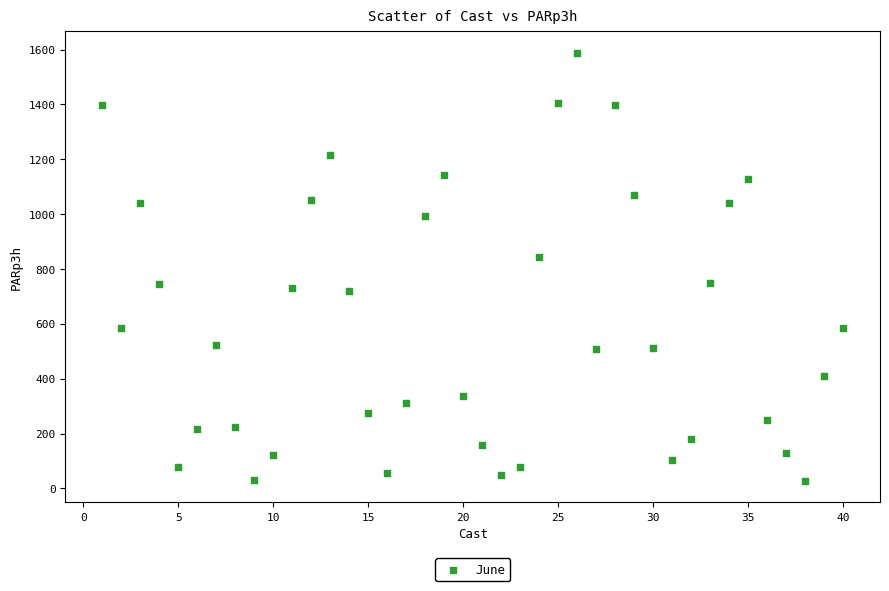

What is the range of Y values (max minus min)?

1560.8